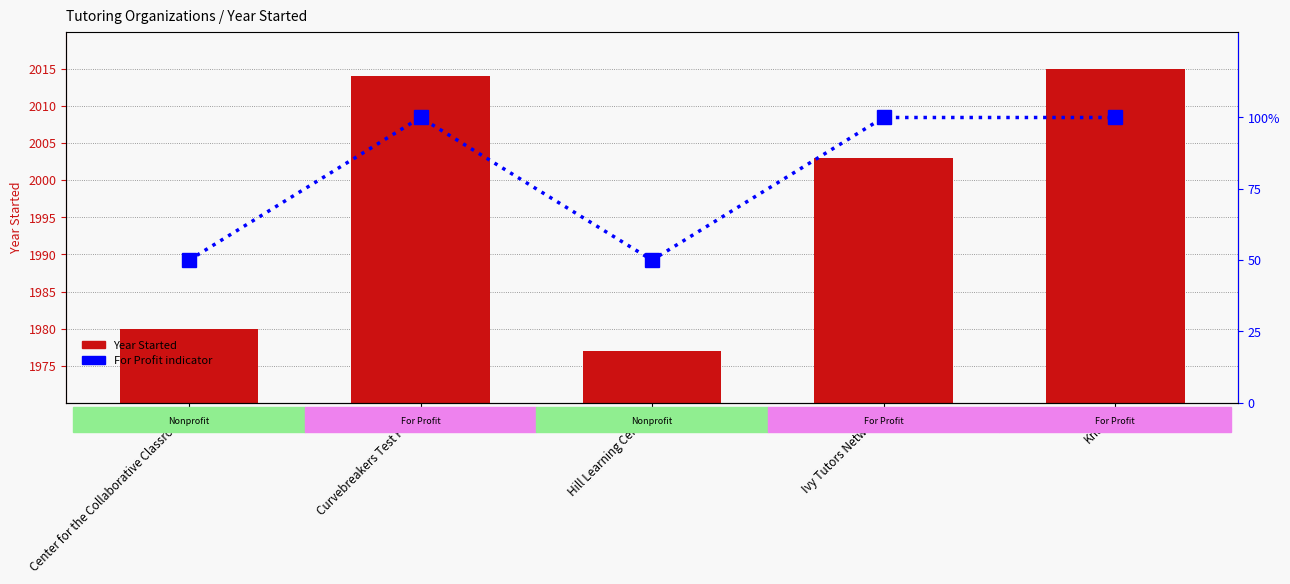

What is the approximate value of For Profit (percentile rank) at Curvebreakers Test Prep?

100